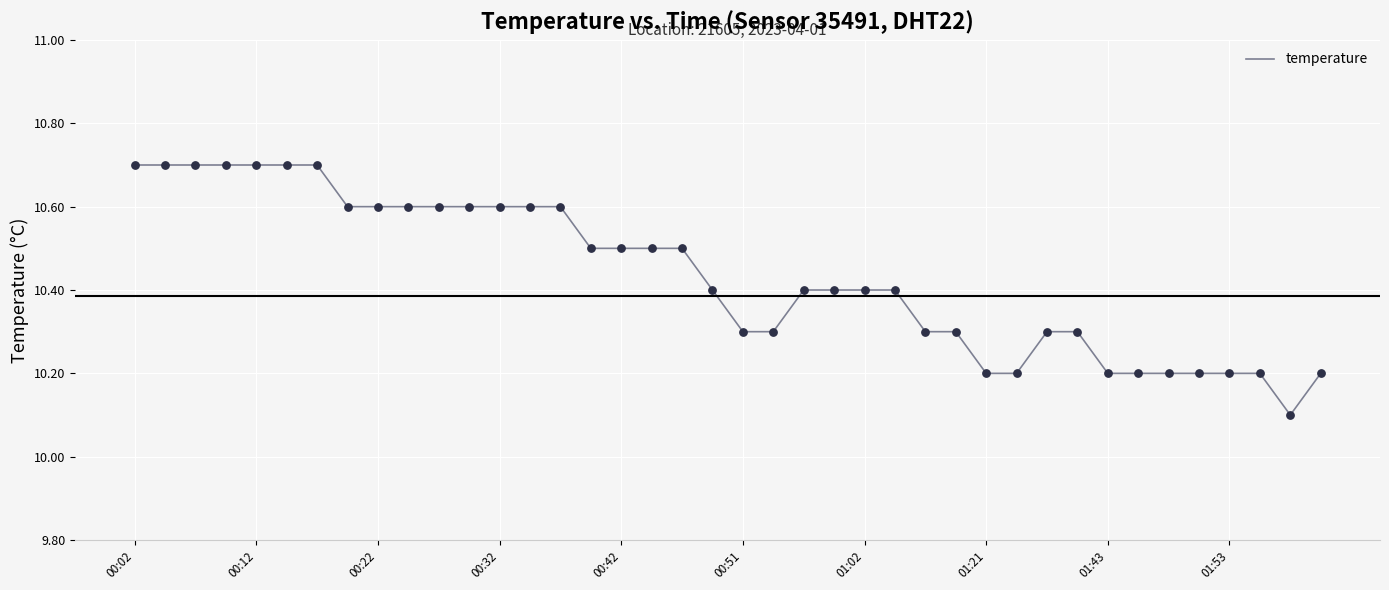

What is the smallest value displayed?

10.1